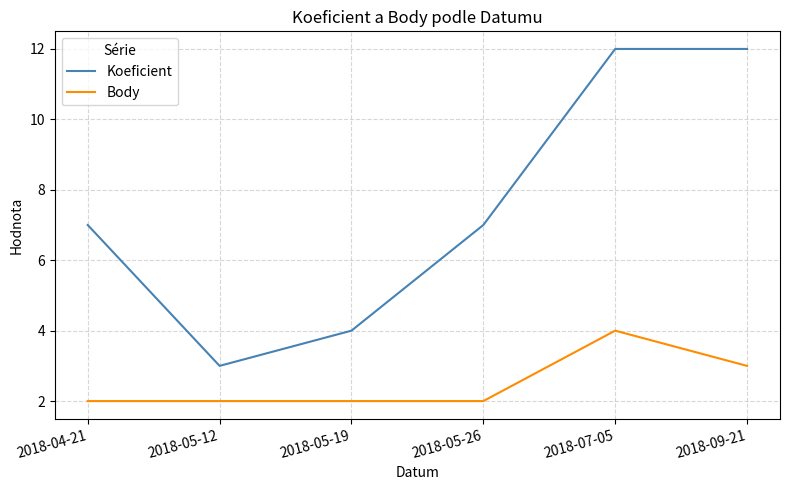

Reading left to right, extract all data points from this chart.

Koeficient: 2018-04-21=7	2018-05-12=3	2018-05-19=4	2018-05-26=7	2018-07-05=12	2018-09-21=12
Body: 2018-04-21=2	2018-05-12=2	2018-05-19=2	2018-05-26=2	2018-07-05=4	2018-09-21=3